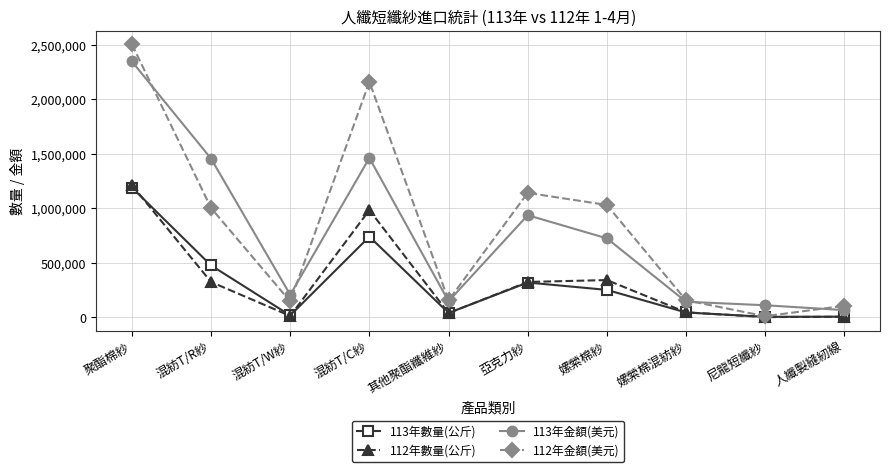

What is the total value across all series at 亞克力紗?

2716276